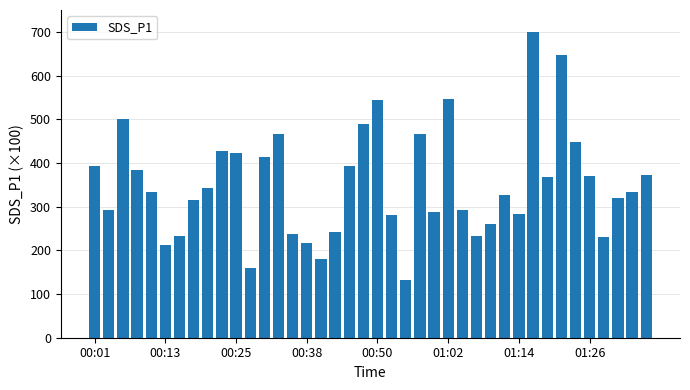

What is the sum of all values?

14094.0